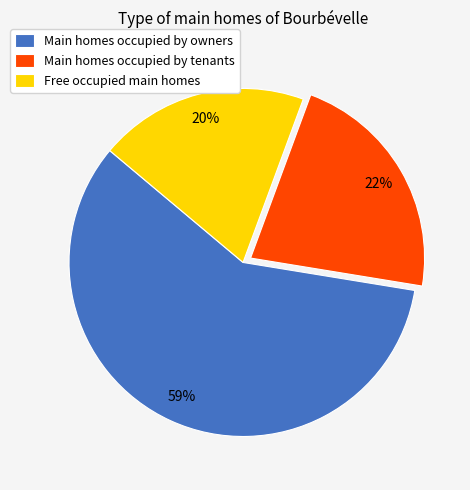

Which has a higher value, Free occupied main homes or Main homes occupied by tenants?

Main homes occupied by tenants